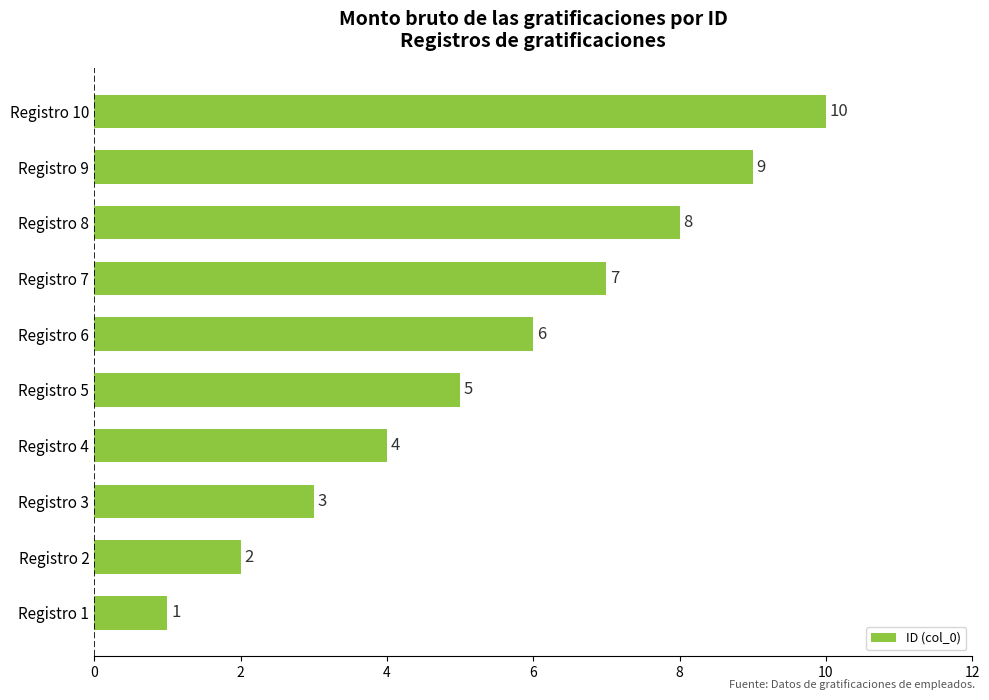

List the labels in order of value, smallest first.

Registro 1, Registro 2, Registro 3, Registro 4, Registro 5, Registro 6, Registro 7, Registro 8, Registro 9, Registro 10